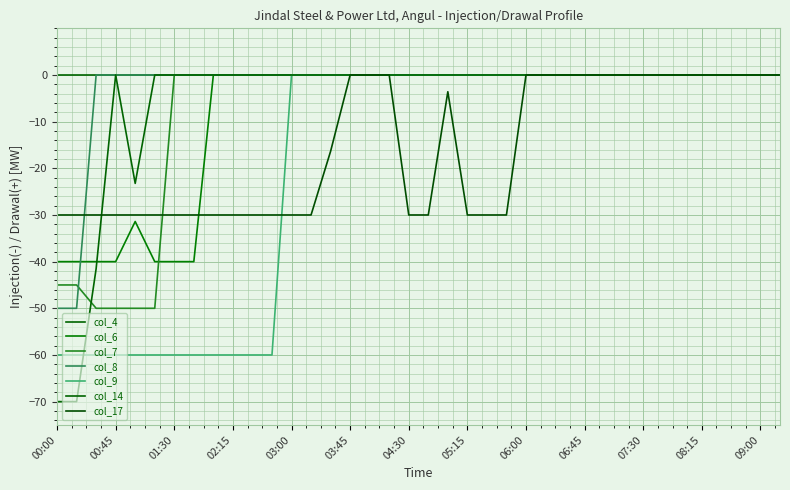

Between which two adjacent categories do col_8 and col_17 first intersect?

00:15 and 00:30